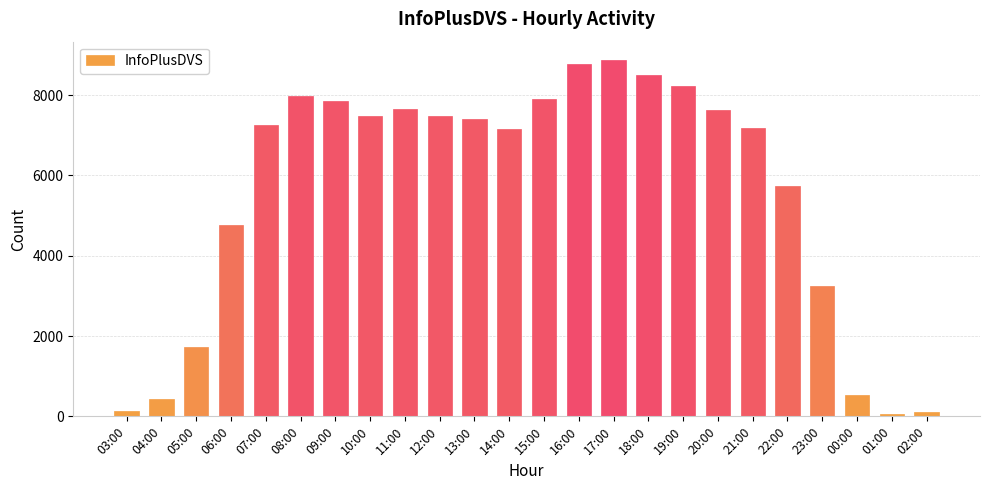

What is the ratio of the value at 11:00 to the value at 13:00?

1.0